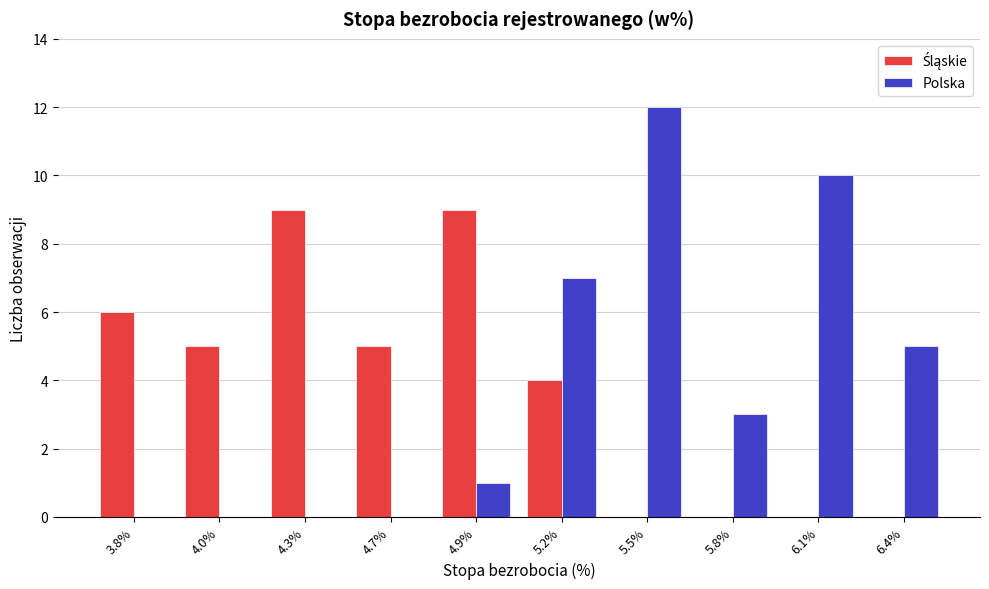

What is the sum of the Polska values at 5.8% and 4.3%?

3